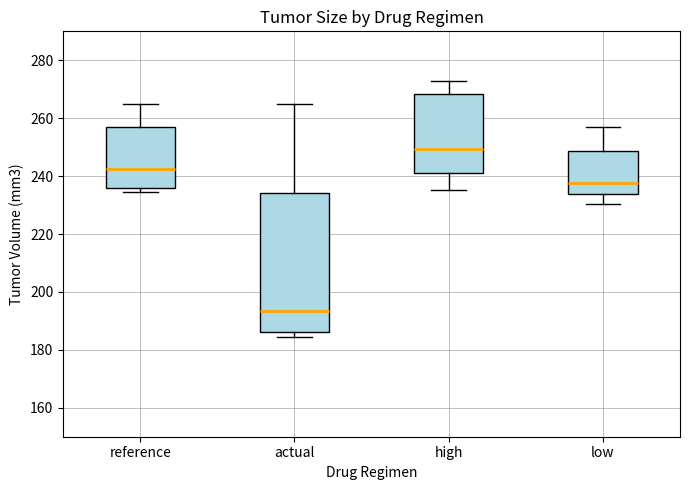

Reading left to right, read every box against the y-axis: the position of its median line, the range the box covers, and the ends of its whiskers. The values are not printed on the chart, so give them approximately, as read against the axis.

reference: median 242, box 236 to 256, whiskers 234 to 264
actual: median 194, box 186 to 234, whiskers 184 to 264
high: median 250, box 242 to 268, whiskers 236 to 272
low: median 238, box 234 to 248, whiskers 230 to 256